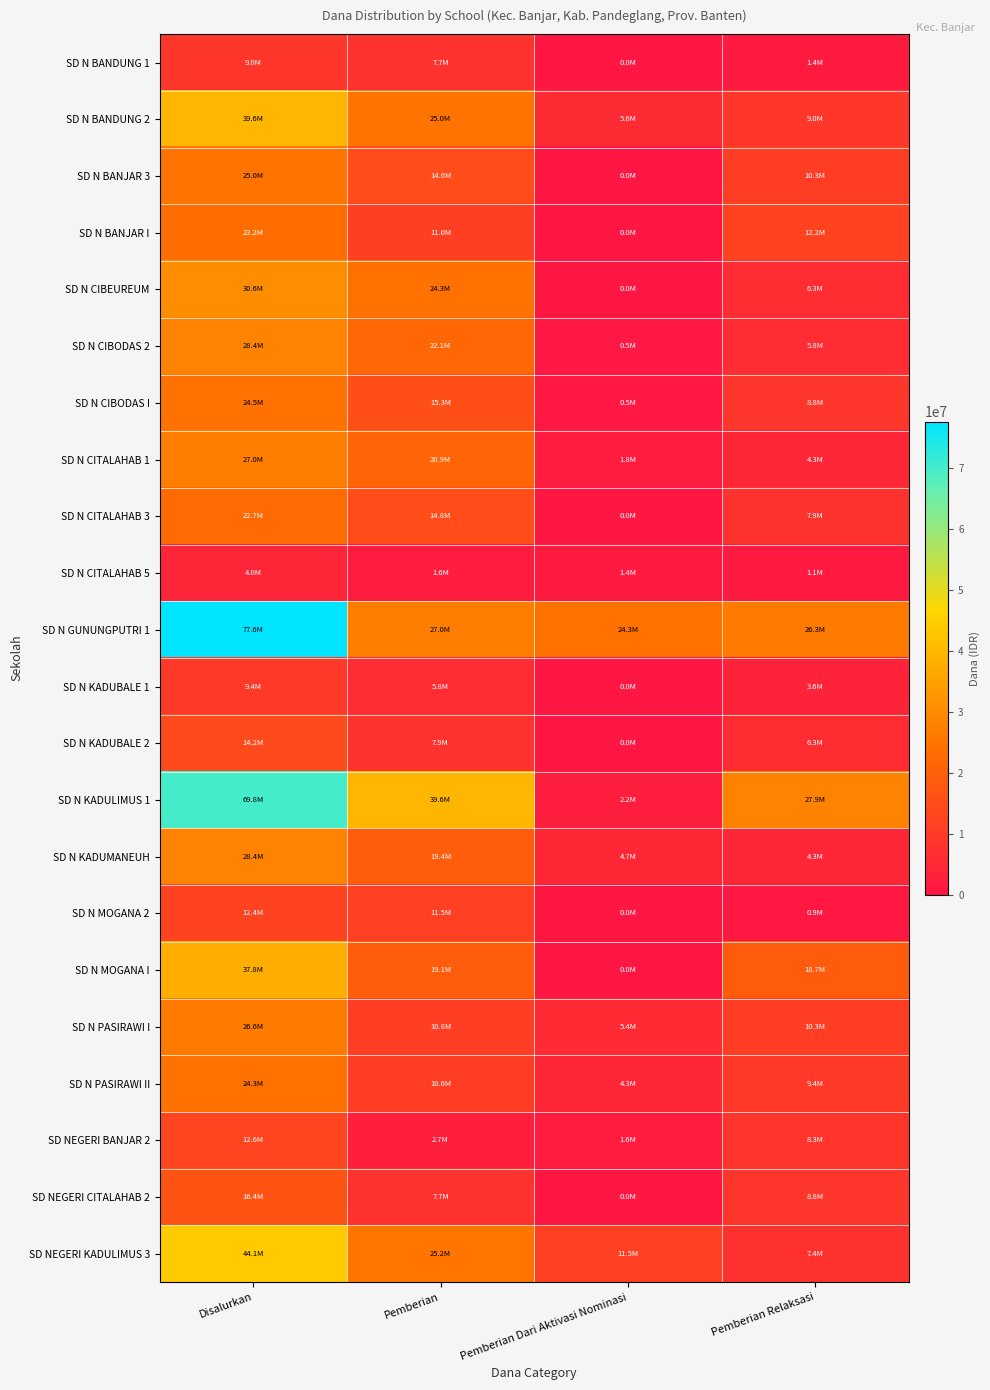

Which series changed the most between Pemberian Dari Aktivasi Nominasi and Pemberian Relaksasi?

SD N KADULIMUS 1